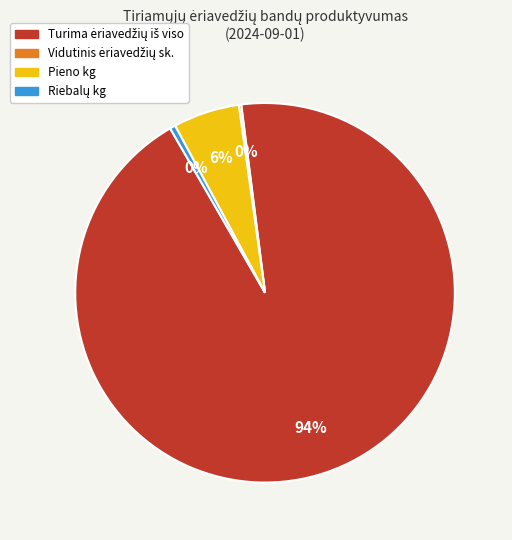

Is Pieno kg the majority of the pie?

No